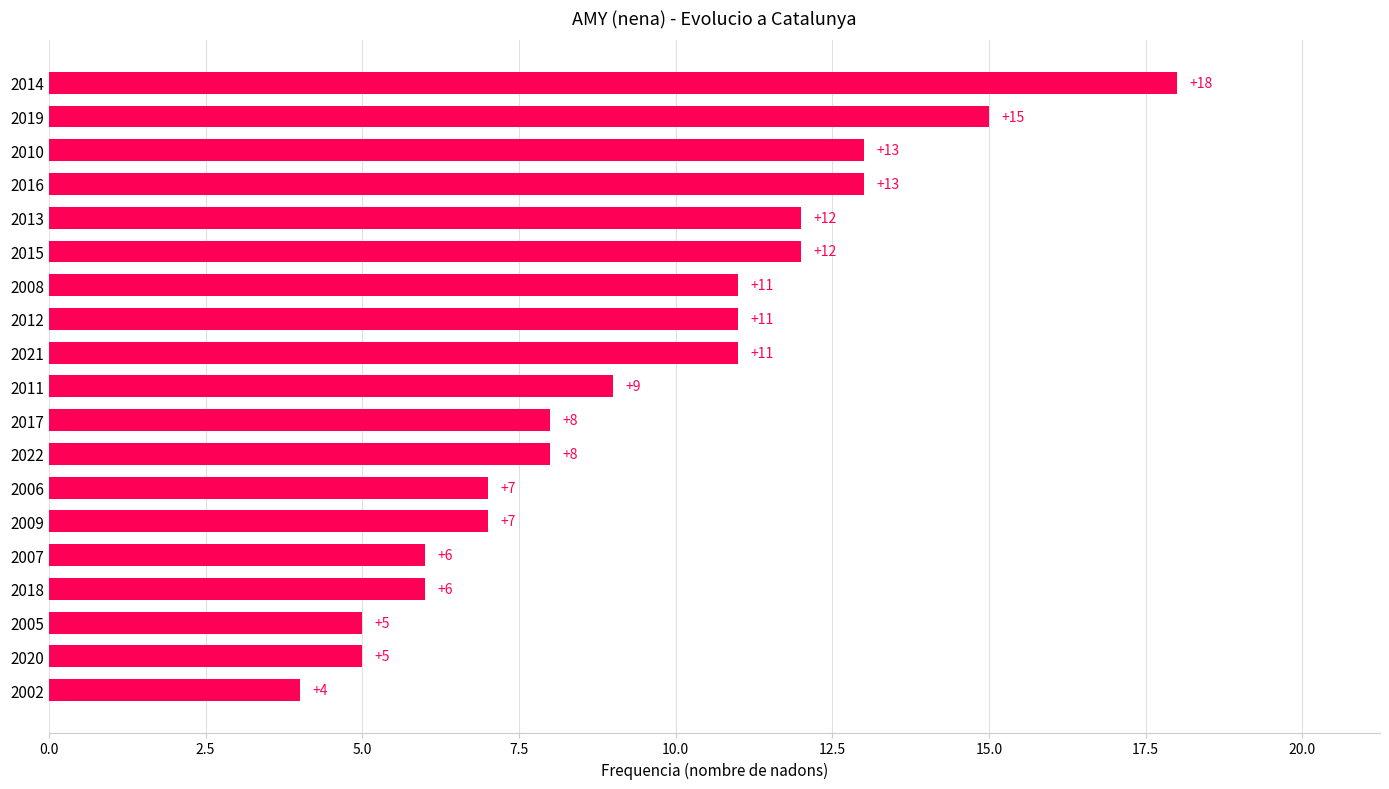

What is the approximate value at 2005, to the nearest 5?

5